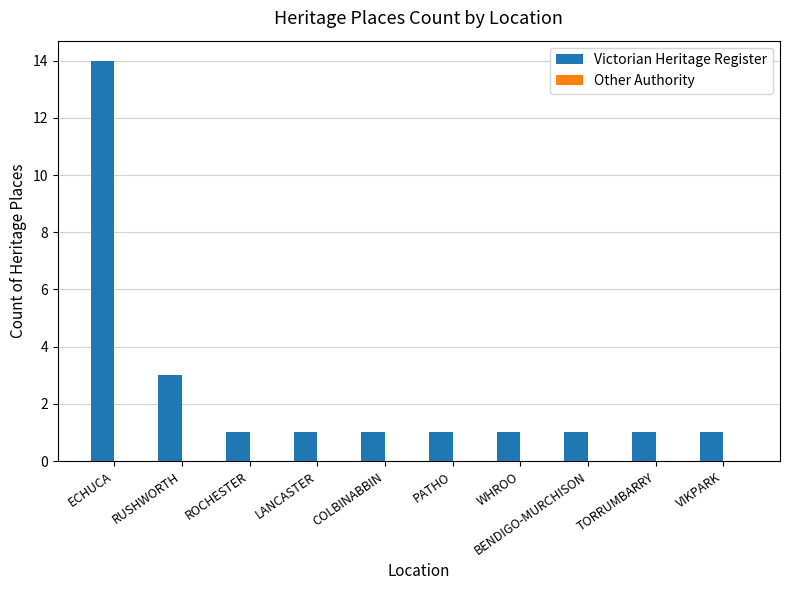

Approximately how many times larger is the value at ECHUCA compared to TORRUMBARRY?

14.0